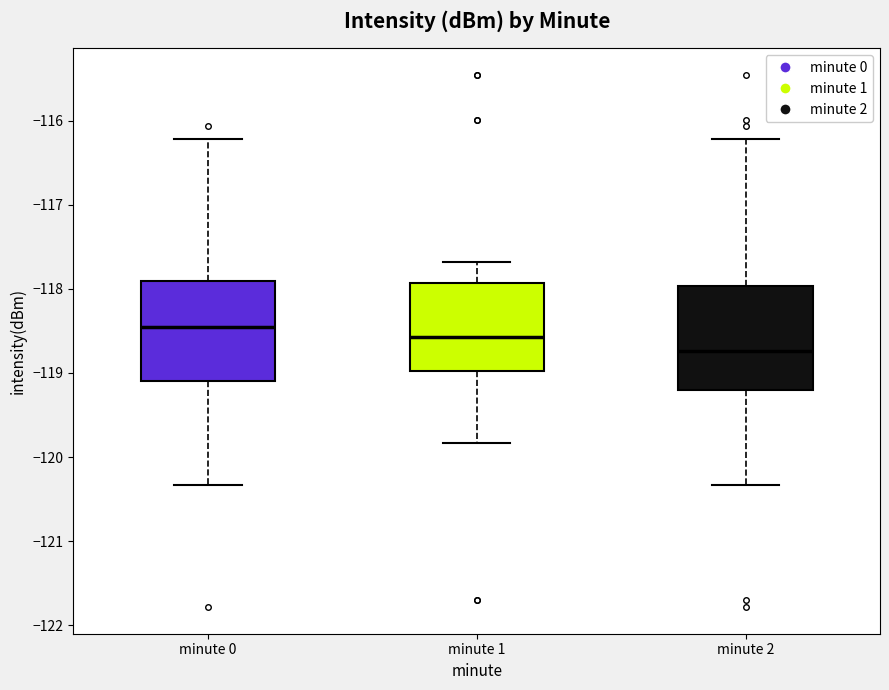

Where does the lower whisker of the box for minute 2 end on the y-axis? The values are not printed on the chart, so give them approximately, as read against the axis.

-120.3